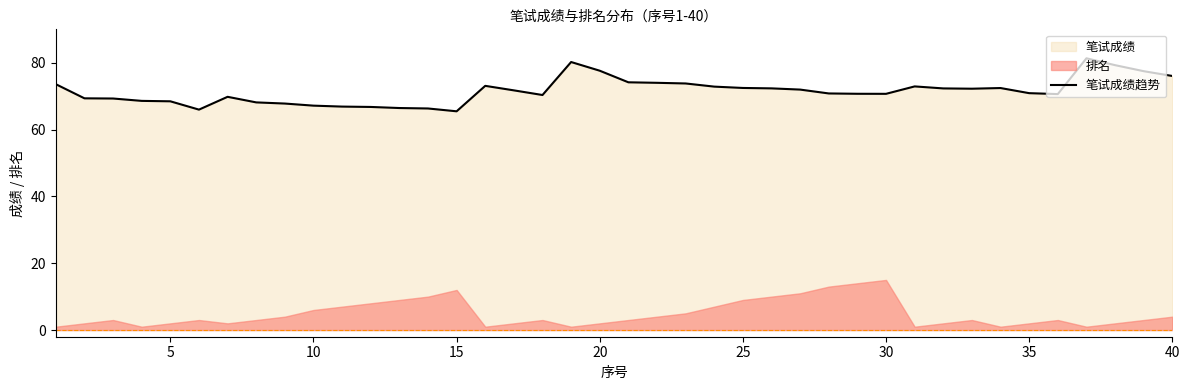

Reading left to right, transcribe all the data shown in this chart.

73.6	69.3	69.3	68.6	68.5	66.0	69.8	68.1	67.8	67.2	66.9	66.8	66.4	66.3	65.5	73.1	71.7	70.3	80.2	77.6	74.1	74.0	73.8	72.9	72.5	72.3	72.0	70.8	70.7	70.7	72.9	72.3	72.2	72.4	70.9	70.6	81.3	79.3	77.5	76.0